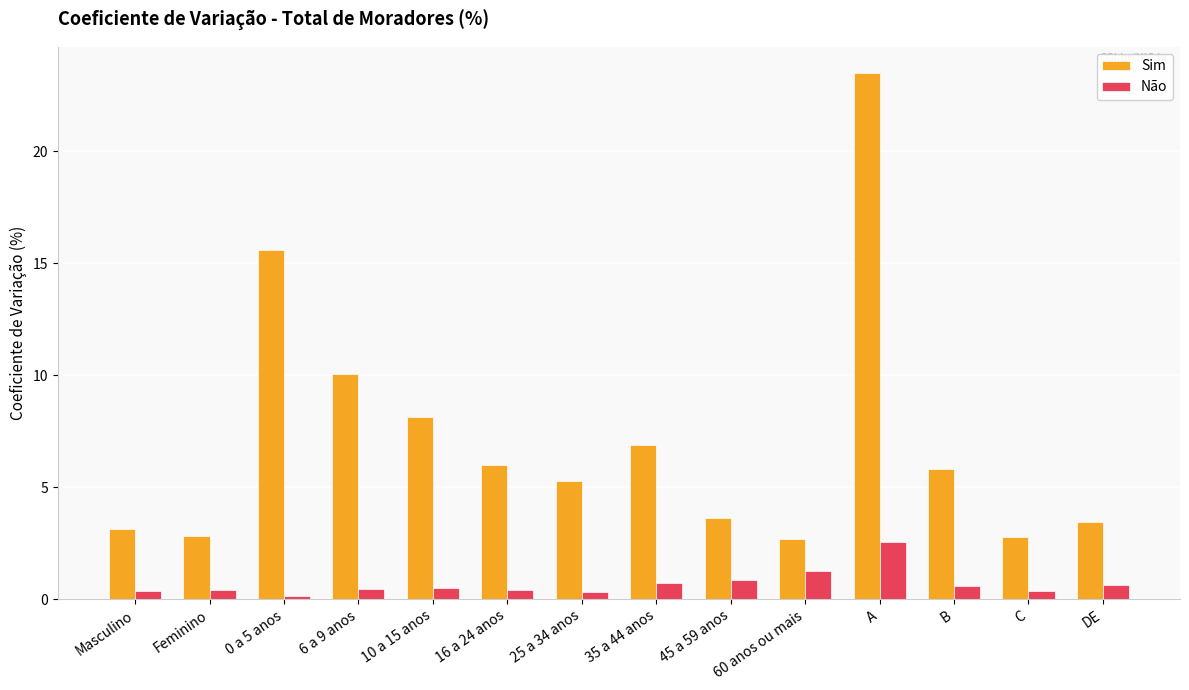

What is the value of the Sim bar at the 6th from the left?

6.0